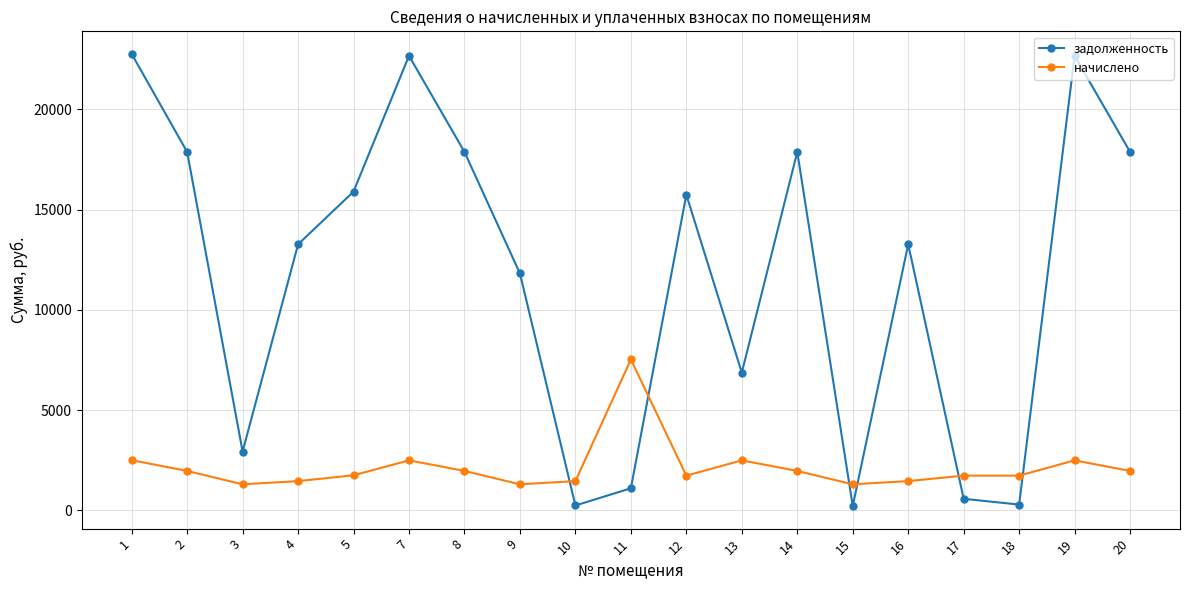

What is the total value across all series at 13?

9363.2